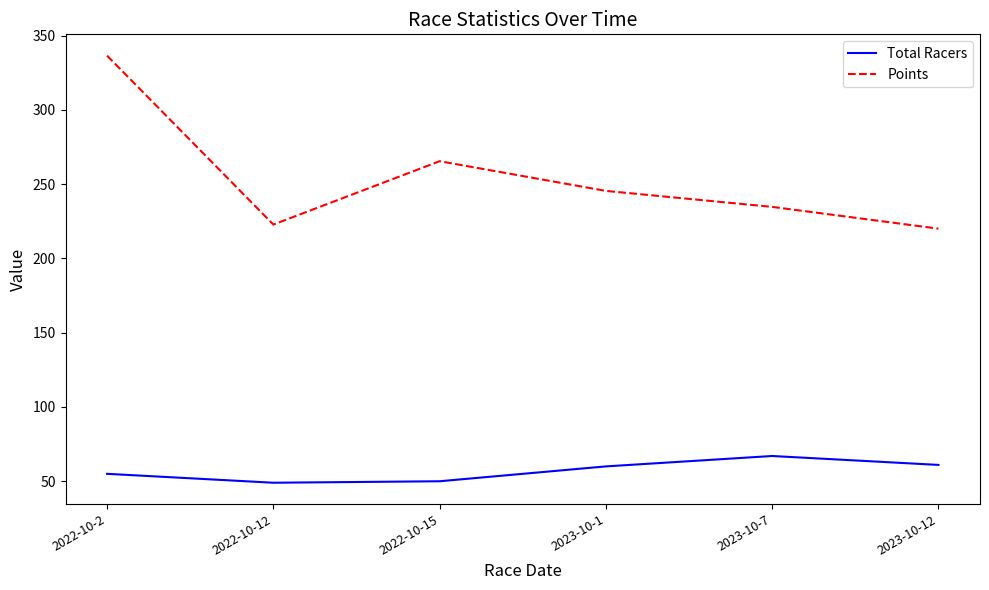

Where is the first local maximum for Total Racers?

2023-10-7